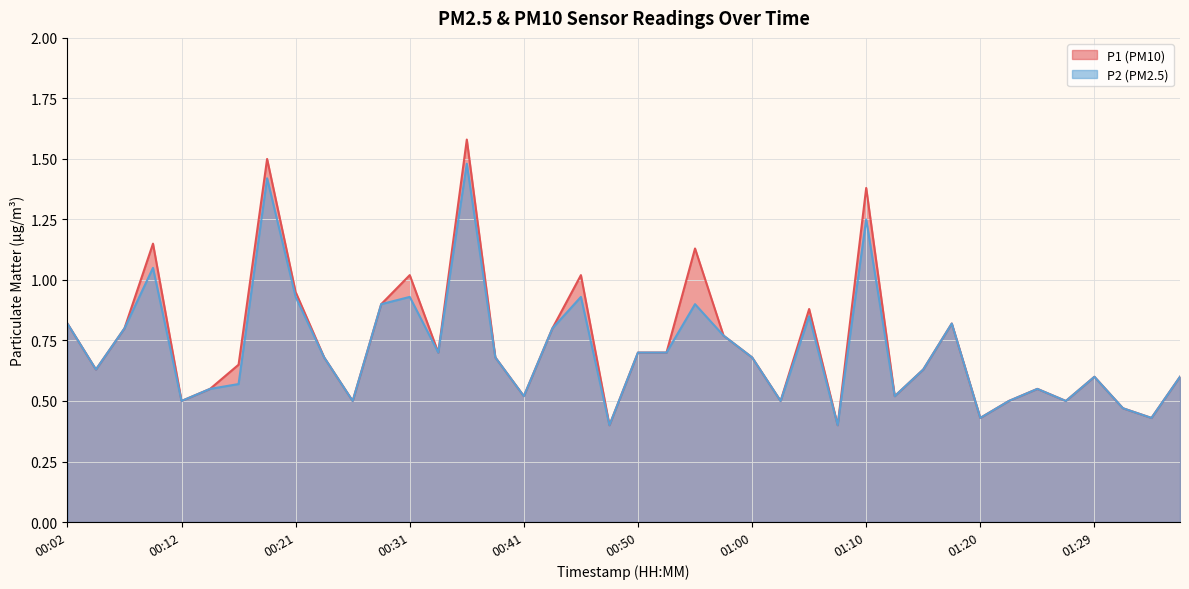

Is it true that P1 equals 0.5 at 00:41?

True